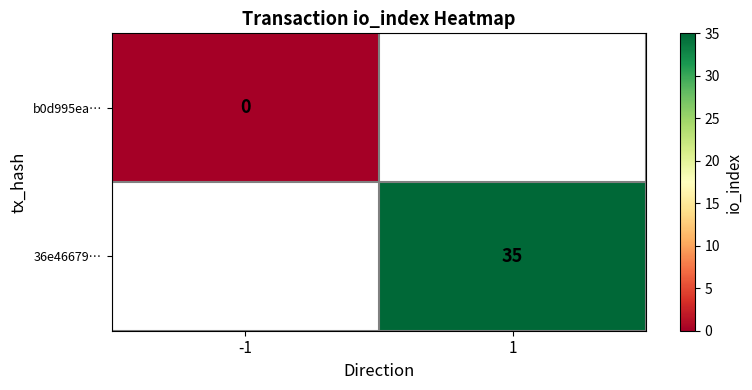

True or false: 36e46679… has a value of 35 at 1.

True